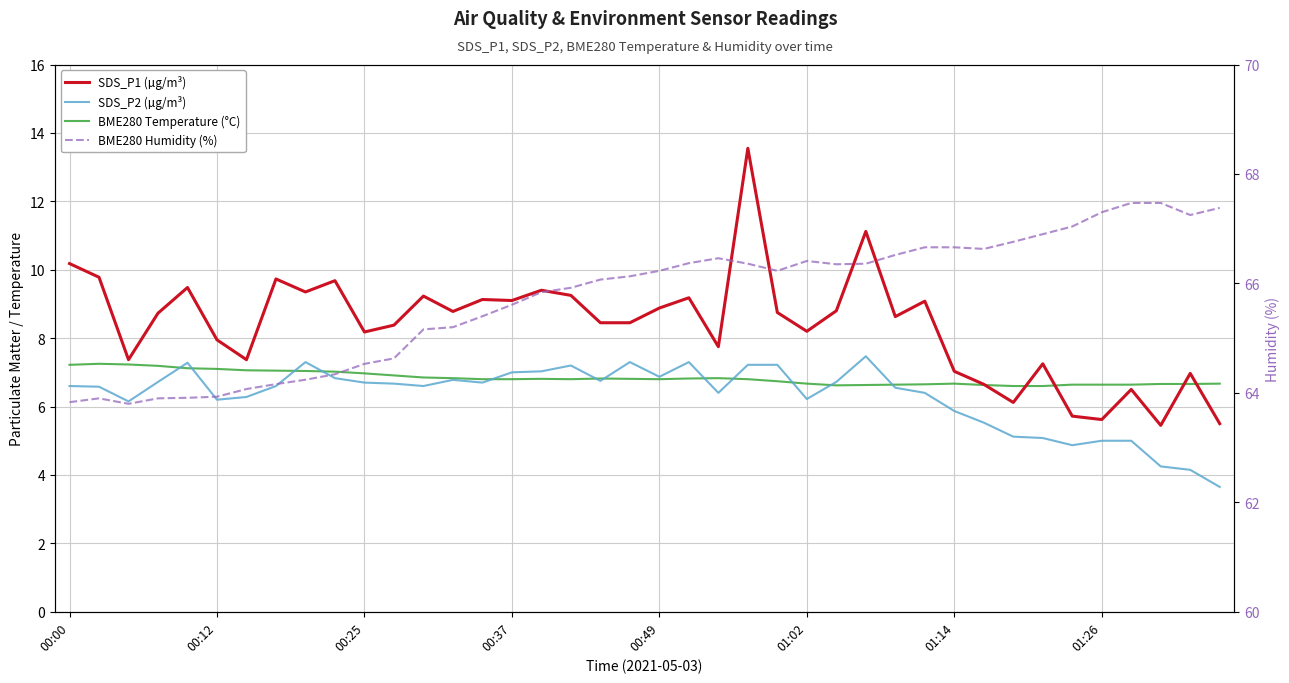

True or false: SDS_P1 (µg/m³) has a value of 3.8 at 01:14.

False